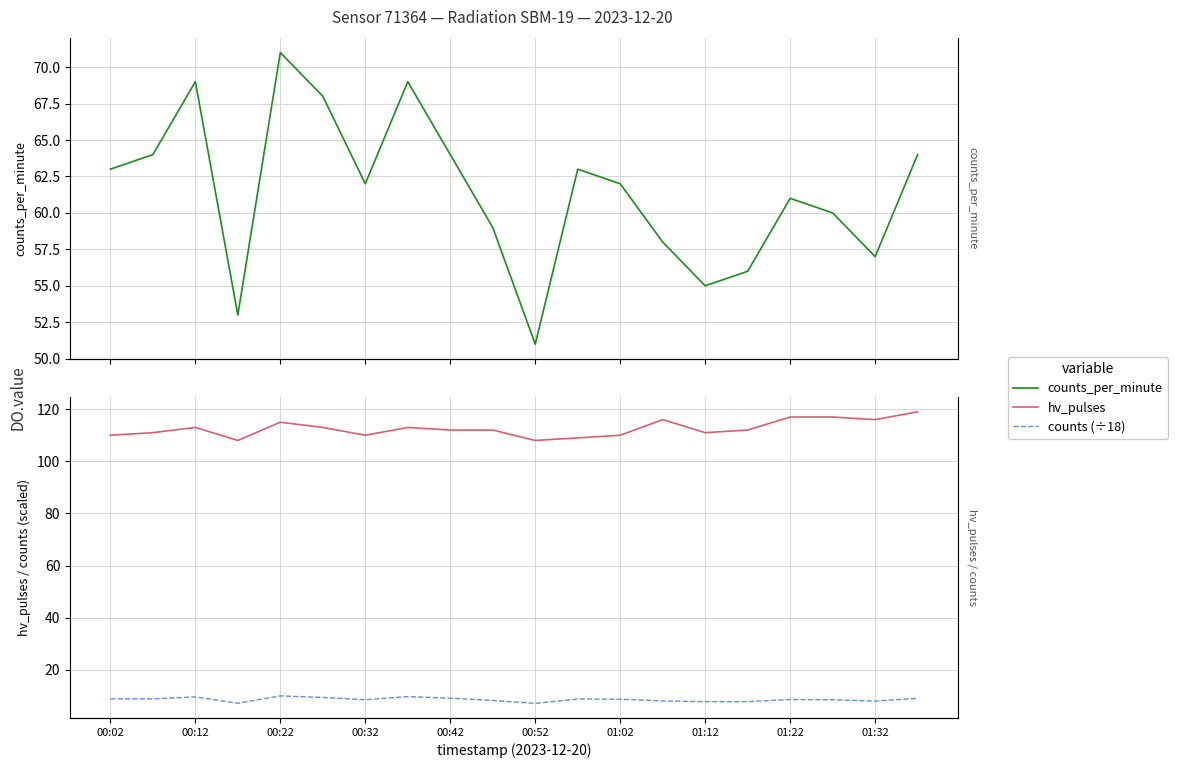

How many data points in counts_per_minute are less than 62?

9